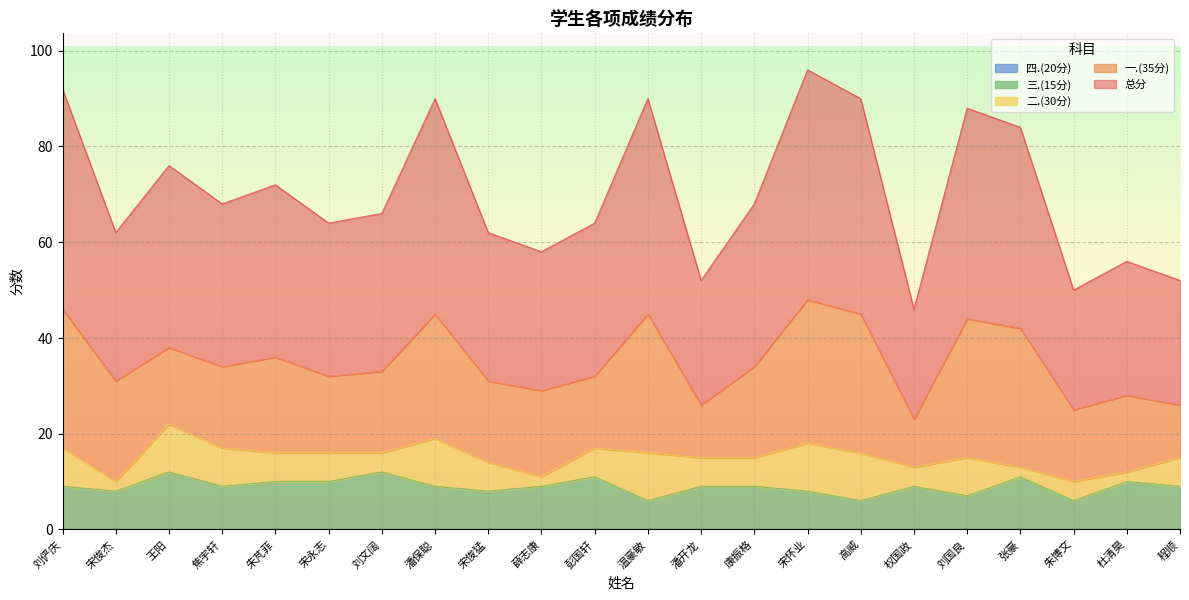

What is the total value across all series at 高威?

90